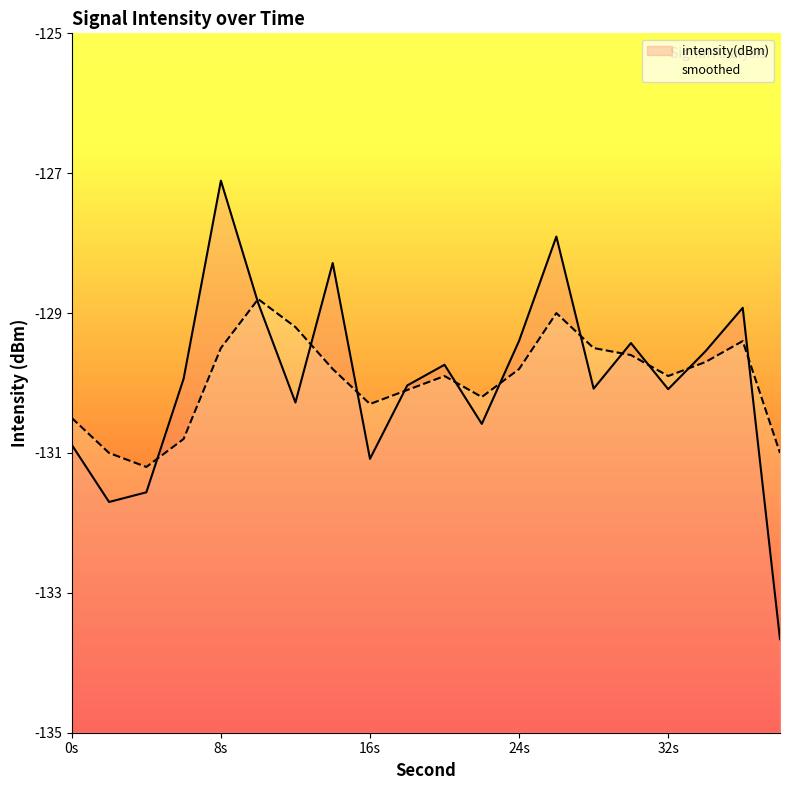

The intensity(dBm) series shows -29.5 at 18. True or false?

False